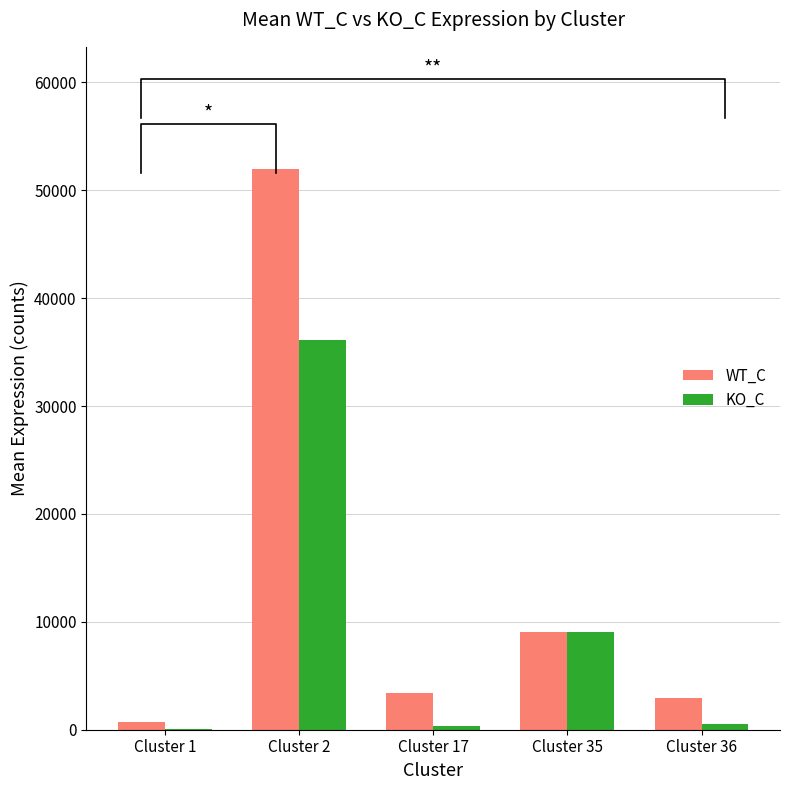

Reading left to right, list all the values displayed in this chart.

WT_C: Cluster 1=709.9	Cluster 2=51959.3	Cluster 17=3431.2	Cluster 35=9076.8	Cluster 36=2933.5
KO_C: Cluster 1=58.8	Cluster 2=36096.2	Cluster 17=333.7	Cluster 35=9076.8	Cluster 36=557.6